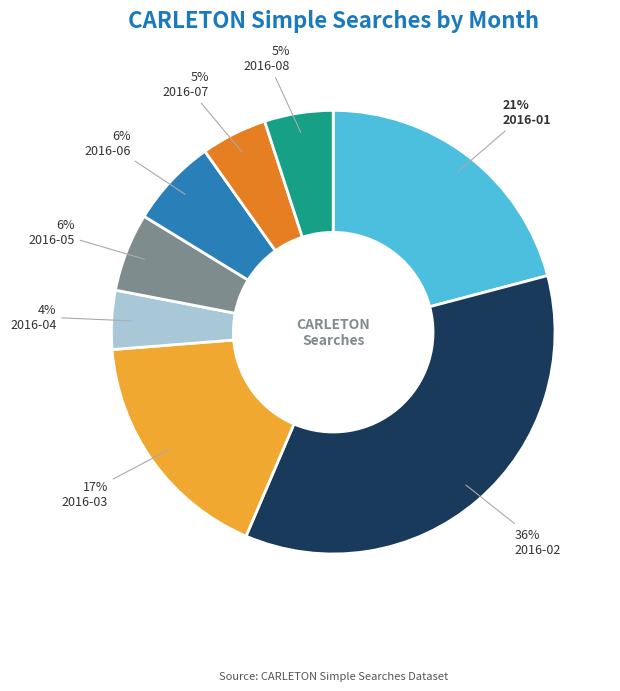

Is it true that 2016-07 is 5% of the pie?

True